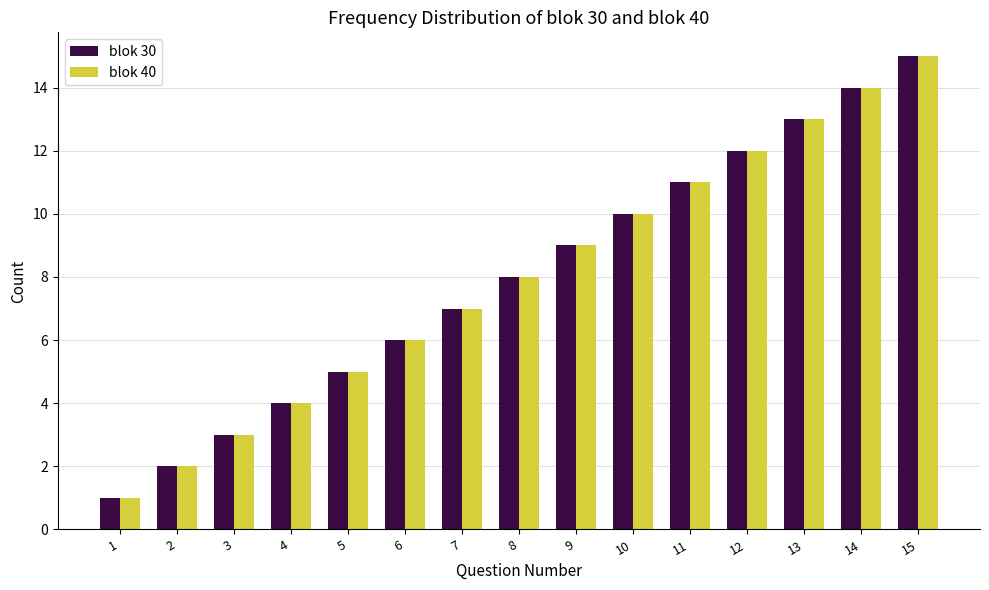

What is the sum of all blok 30 values?

120